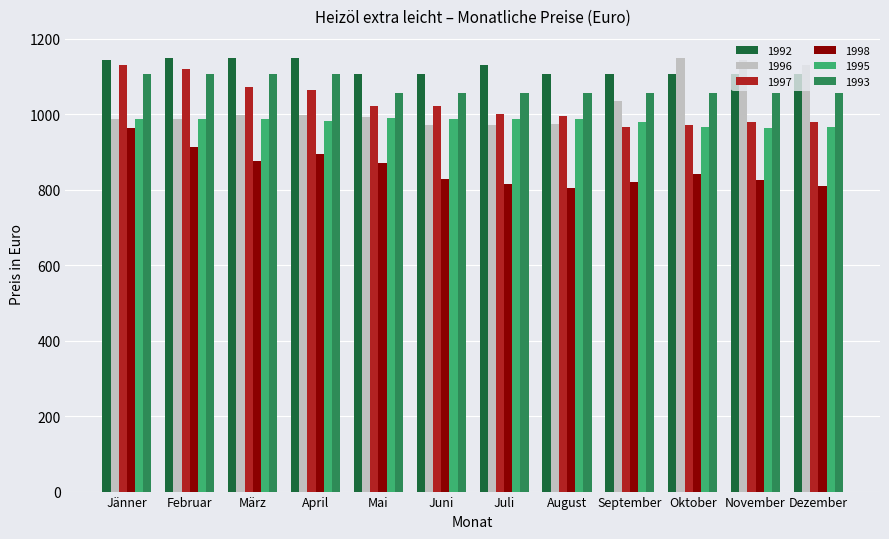

What is the total value across all series at November?

6080.7